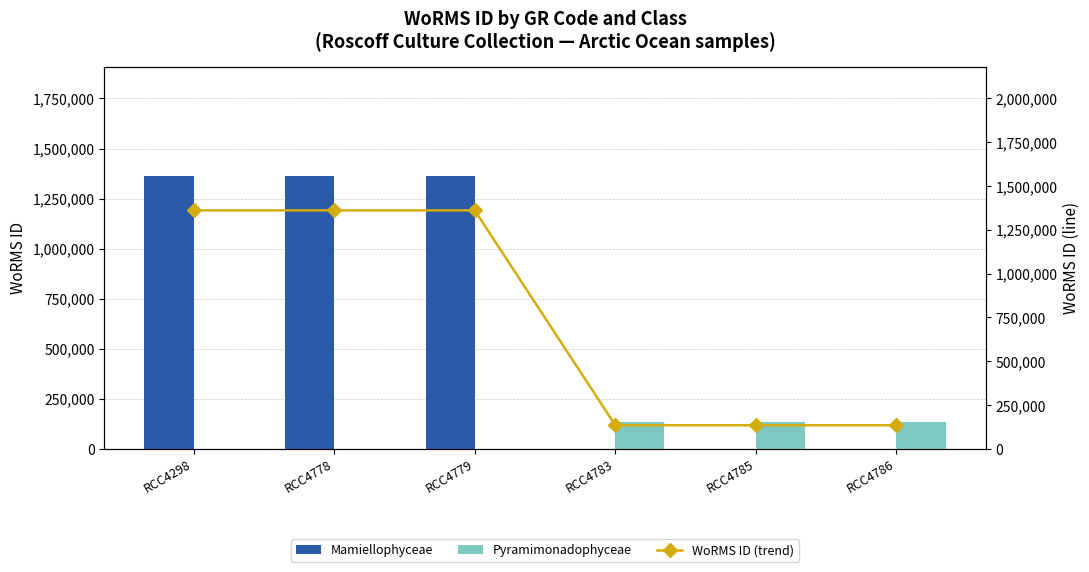

What is the greatest value displayed?

1361176